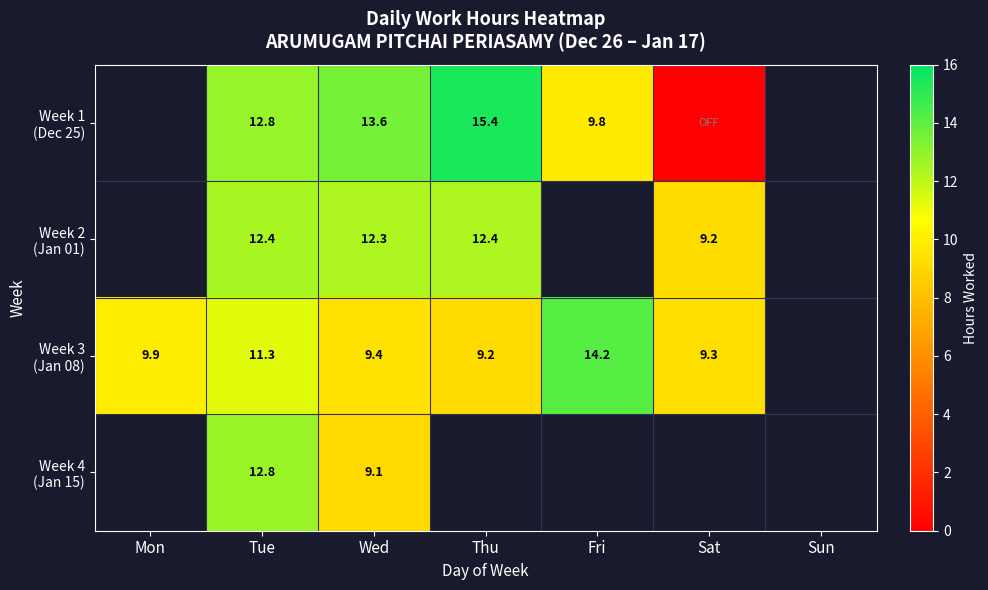

At which category is the sum across all series the highest?

Tue